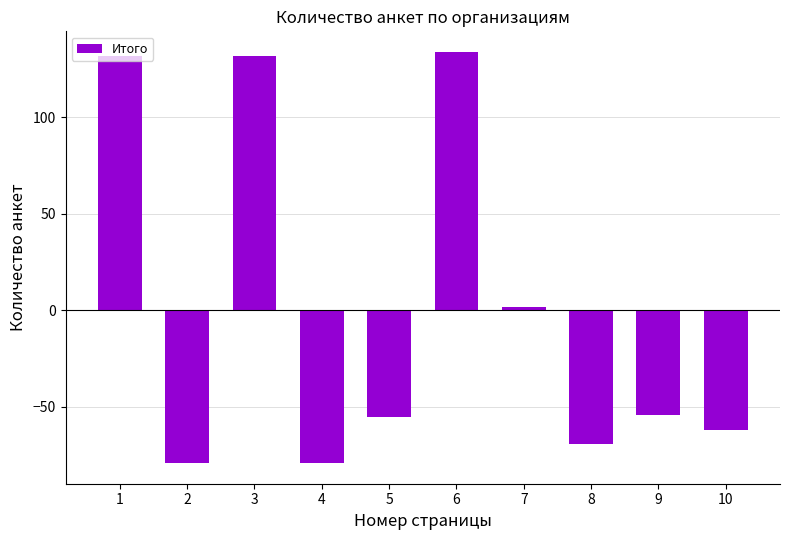

Read the value at 4.

-79.2